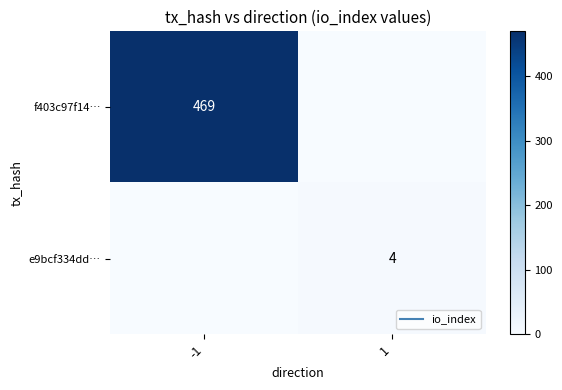

The f403c97f14… series shows 0 at 1. True or false?

True